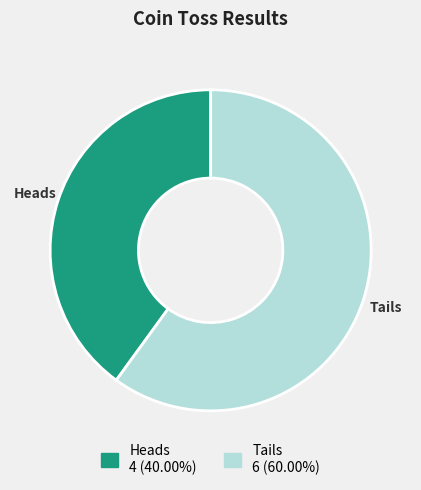

Do Heads and Tails together represent more than half of the pie?

Yes